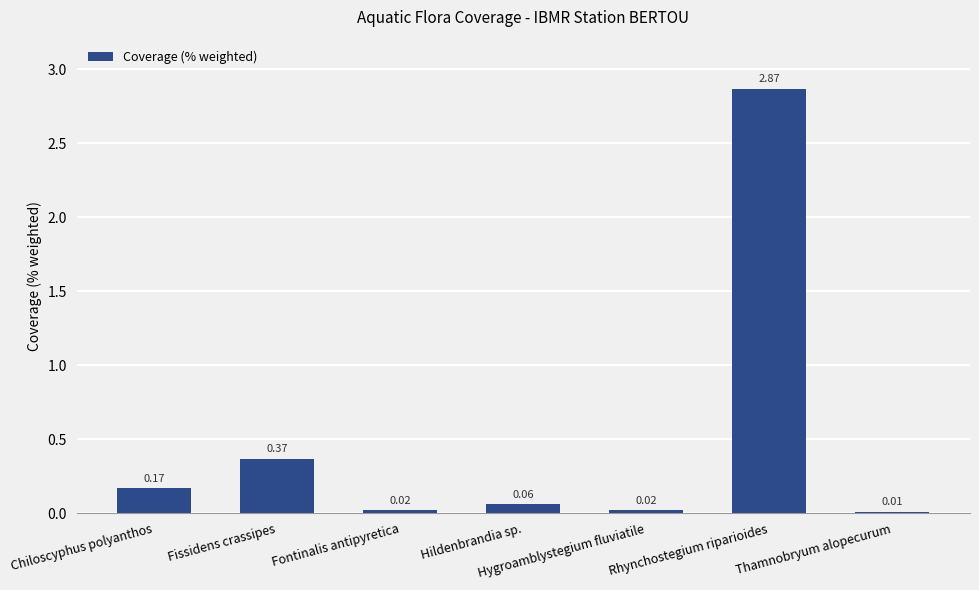

What is the average value?

0.5